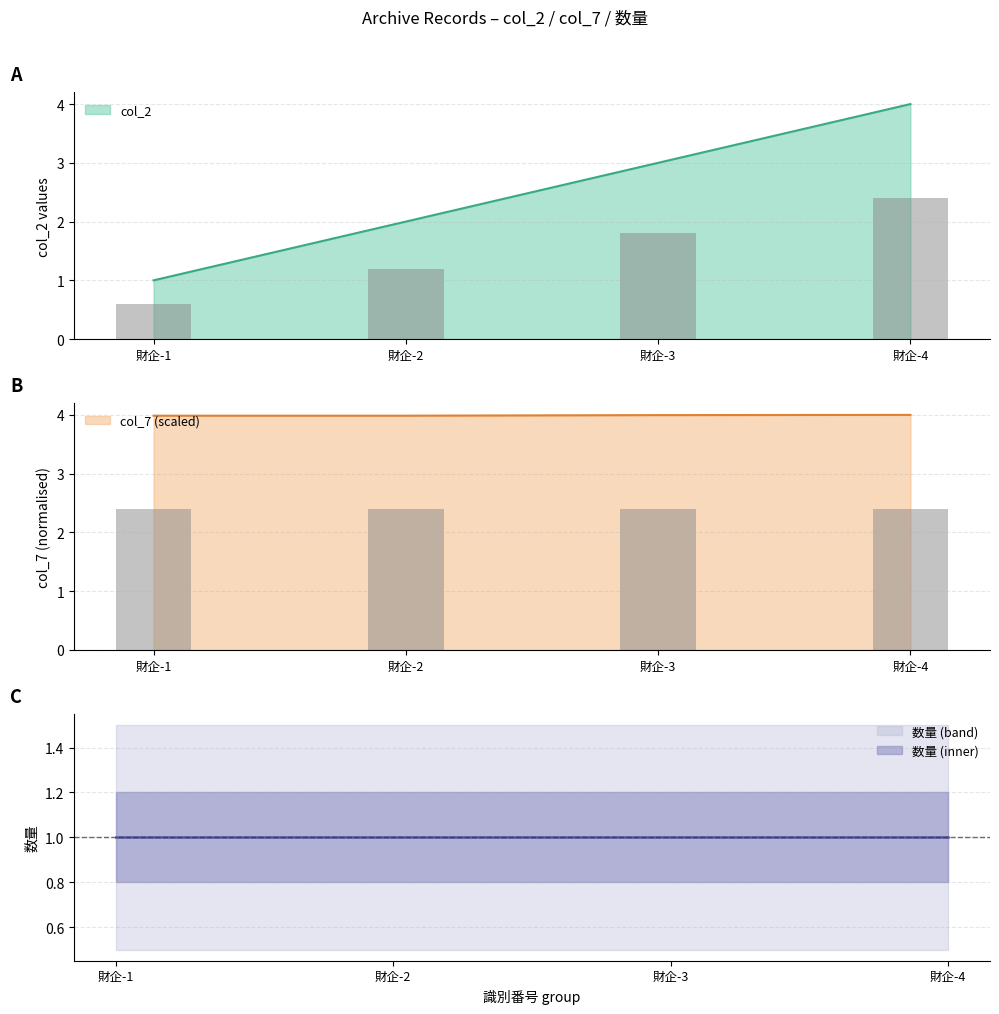

What is the difference between the highest and lowest values at 財企-3?

1.0